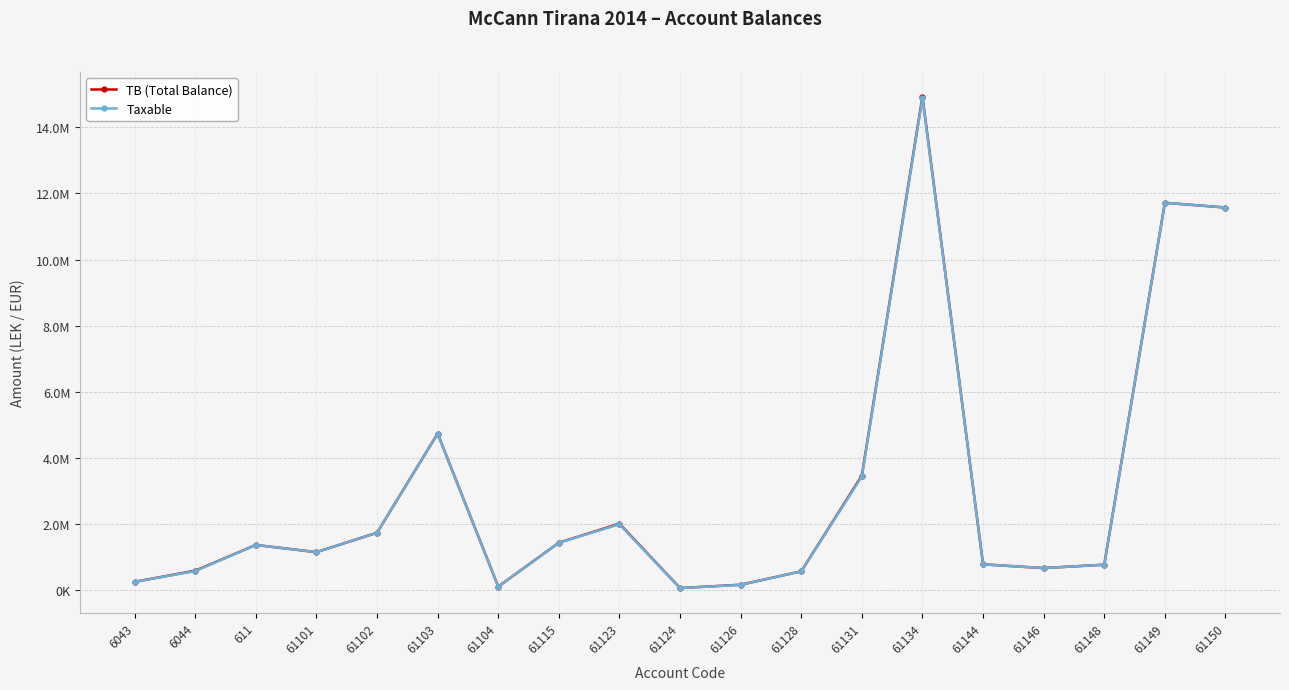

Is this an area chart (filled region under the line)?

No